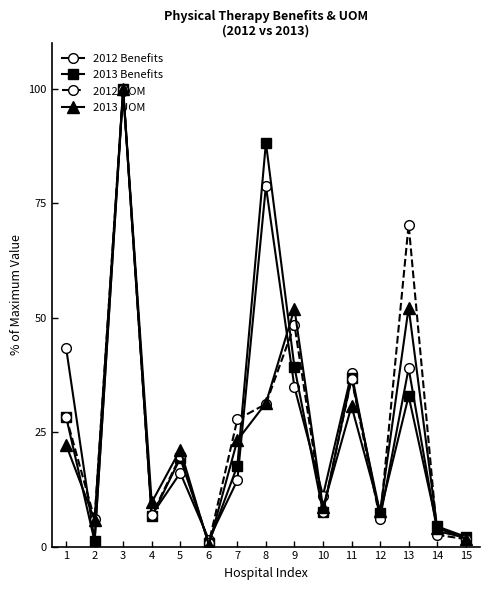

What is the highest value of the 2012 Benefits series?

99.6